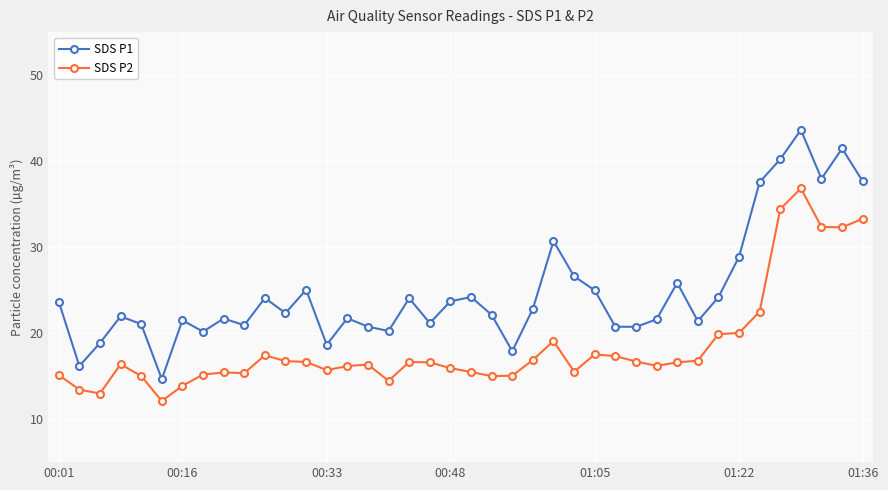

What is the value of the SDS P2 point at the 24th from the left?

16.9